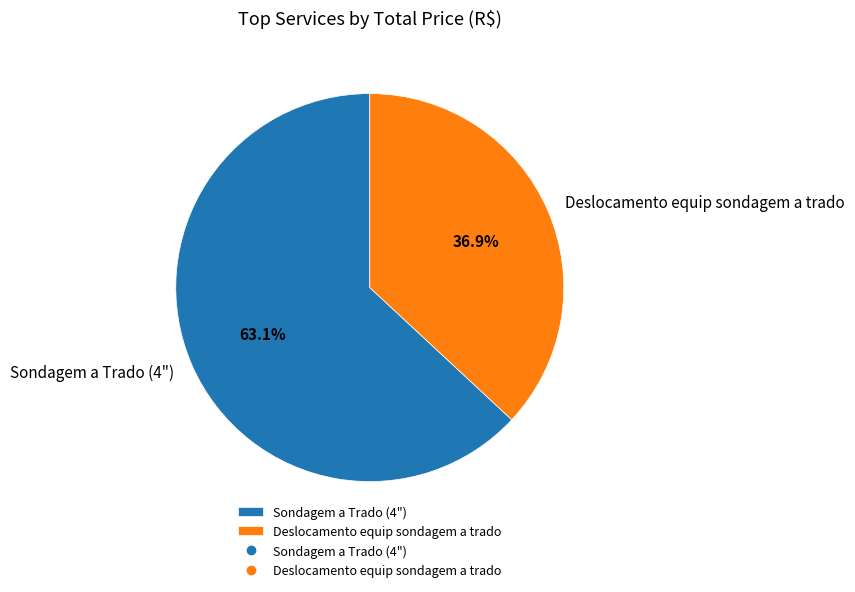

Which has a higher value, Deslocamento equip sondagem a trado or Sondagem a Trado (4")?

Sondagem a Trado (4")